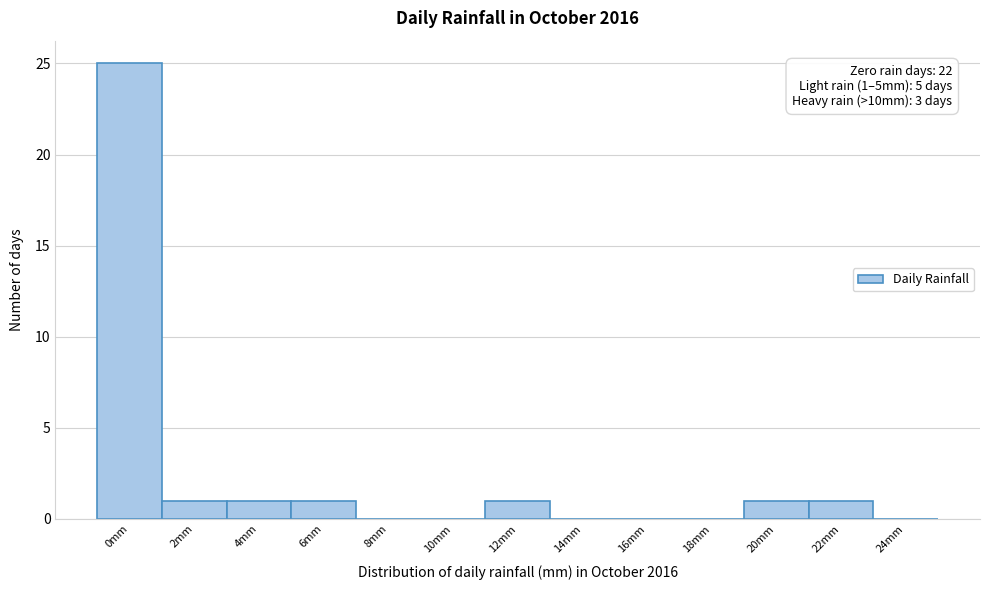

Reading left to right, what are all the values shown in this chart?

0mm=25	2mm=1	4mm=1	6mm=1	8mm=0	10mm=0	12mm=1	14mm=0	16mm=0	18mm=0	20mm=1	22mm=1	24mm=0